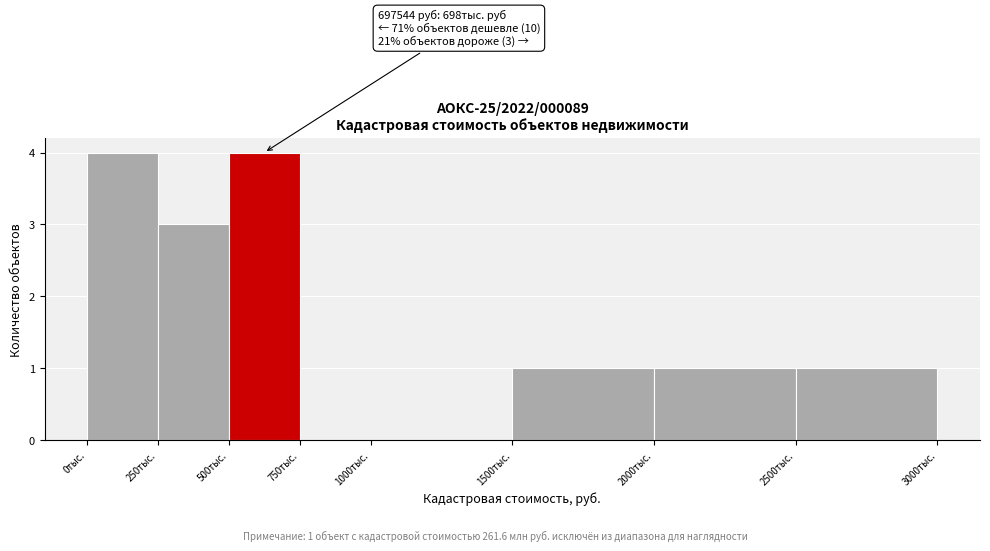

Reading right to left, what are all the values shown in this chart?

2500тыс.=1	2000тыс.=1	1500тыс.=1	1000тыс.=0	750тыс.=0	500тыс.=4	250тыс.=3	0тыс.=4